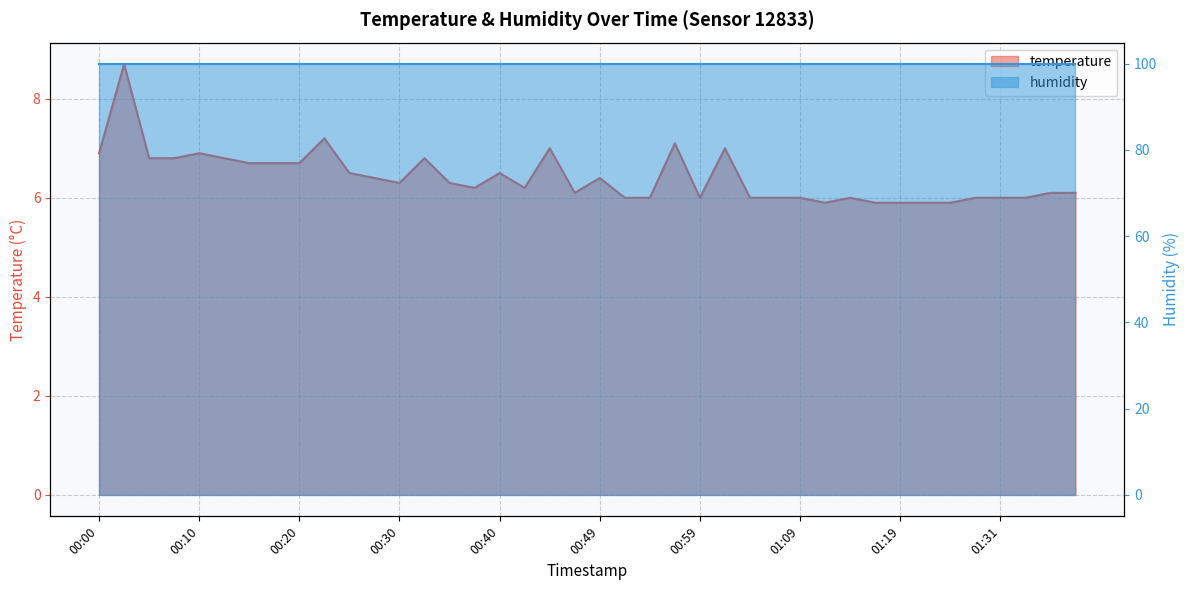

Rank the categories by value from lowest to highest.

01:11, 01:16, 01:19, 01:21, 01:26, 00:52, 00:54, 00:59, 01:04, 01:06, 01:09, 01:14, 01:28, 01:31, 01:33, 00:47, 01:36, 01:38, 00:37, 00:42, 00:30, 00:35, 00:27, 00:49, 00:25, 00:40, 00:15, 00:18, 00:20, 00:05, 00:08, 00:13, 00:32, 00:00, 00:10, 00:45, 01:02, 00:57, 00:22, 00:03